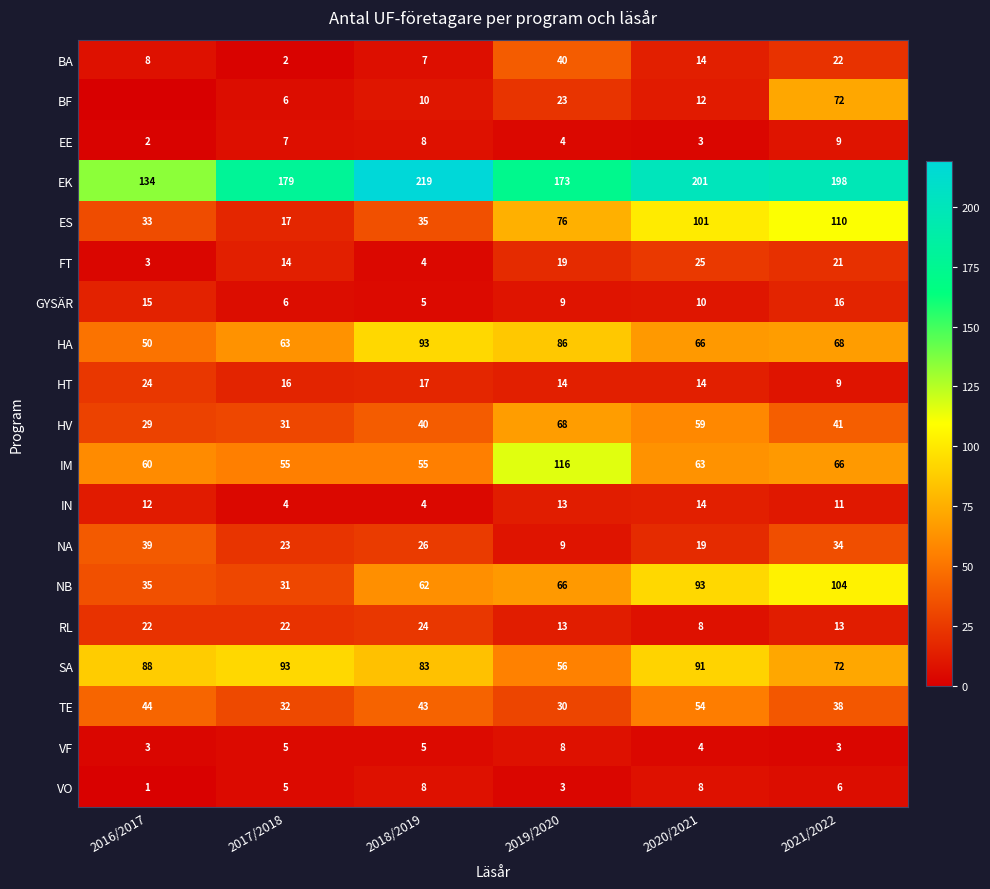

The value of GYSÄR at 2020/2021 is 10. True or false?

True